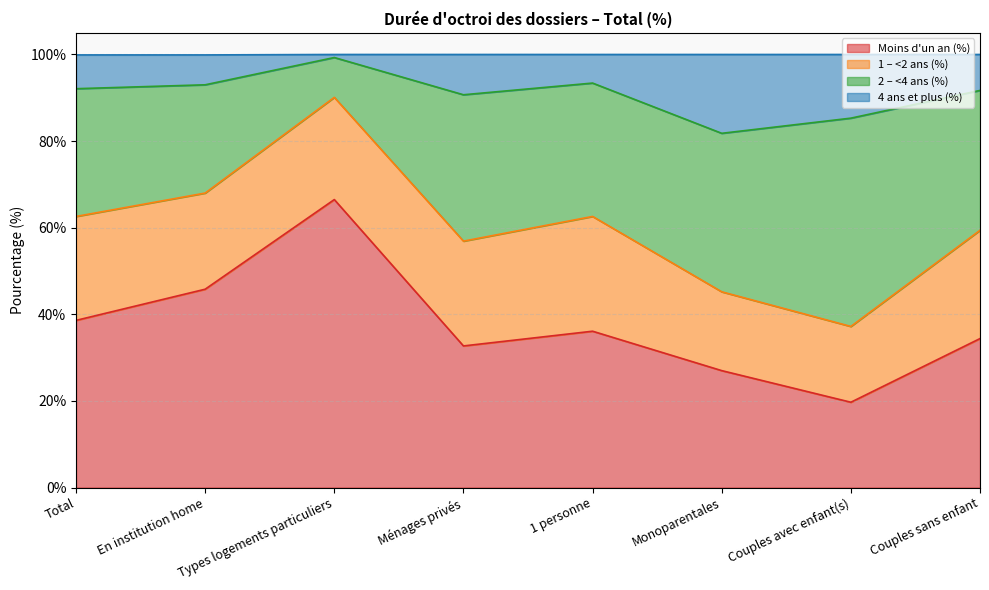

What is the total value across all series at Couples sans enfant?

100.0